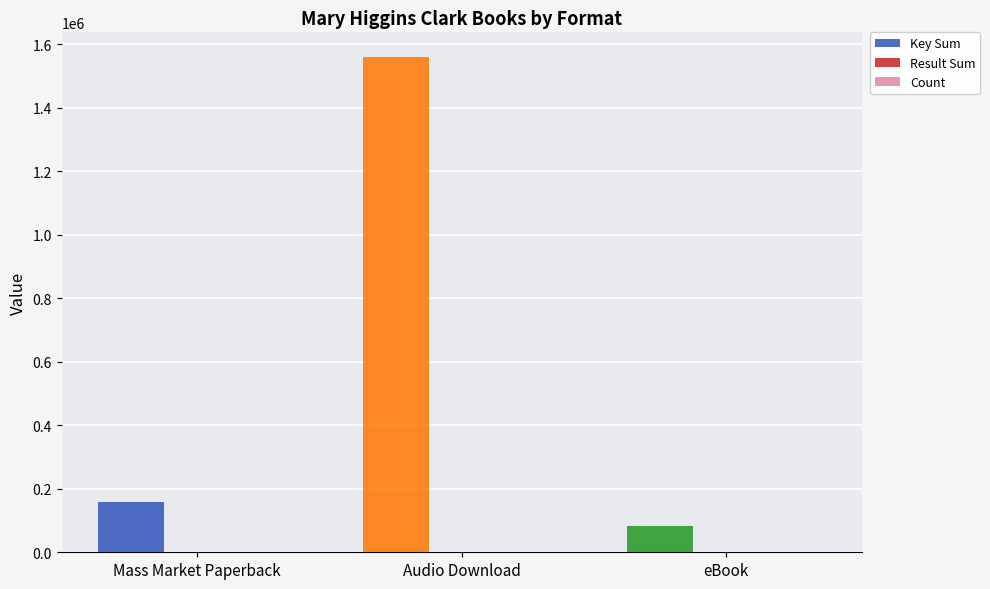

How many distinct data groups are displayed?

3